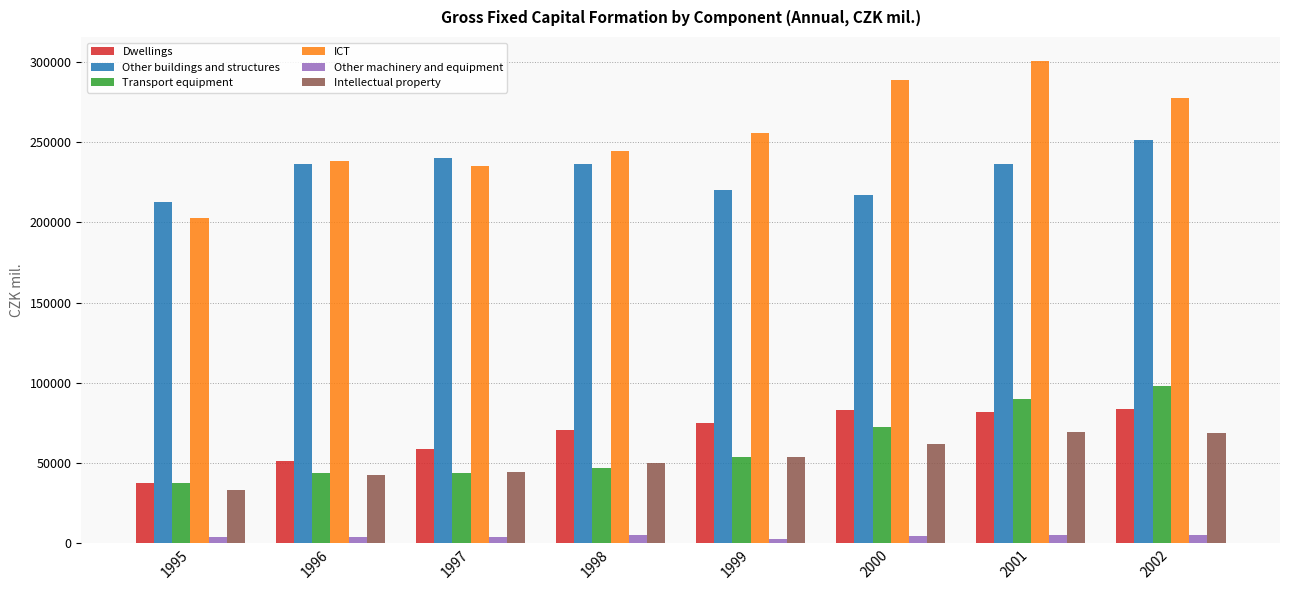

What is the total value across all series at 1998?

652785